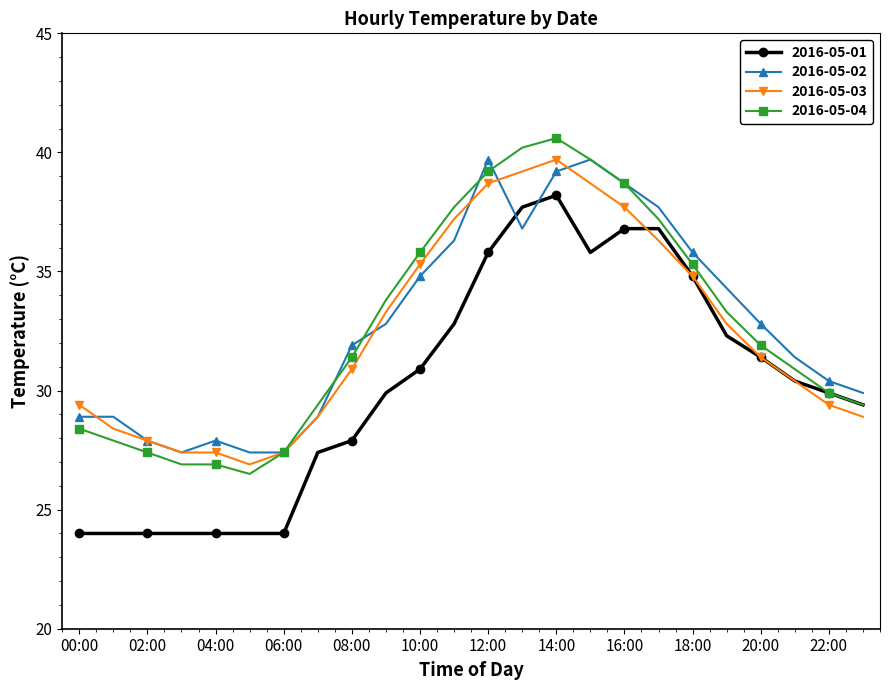

What is the value of the 2016-05-03 point at the 6th from the left?

26.9